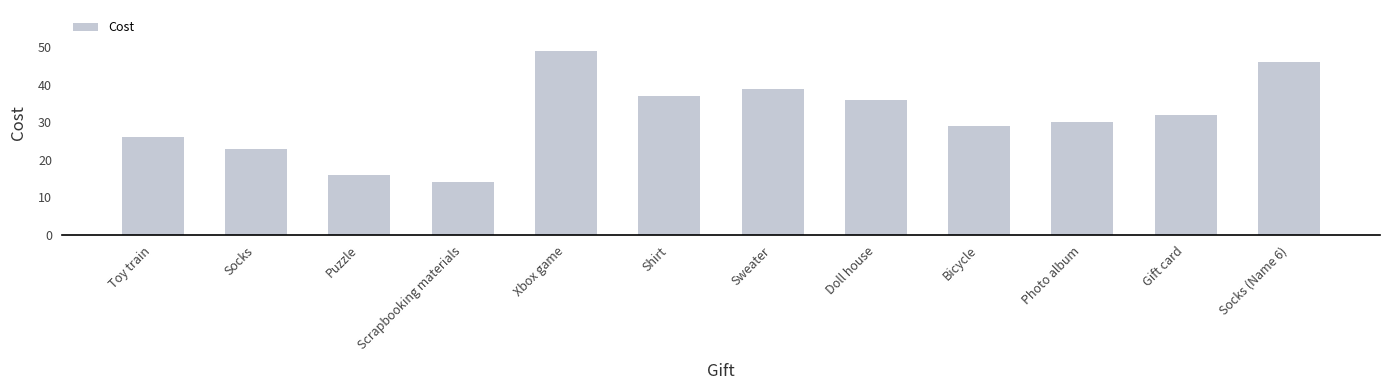

Count the number of data series in this chart.

1